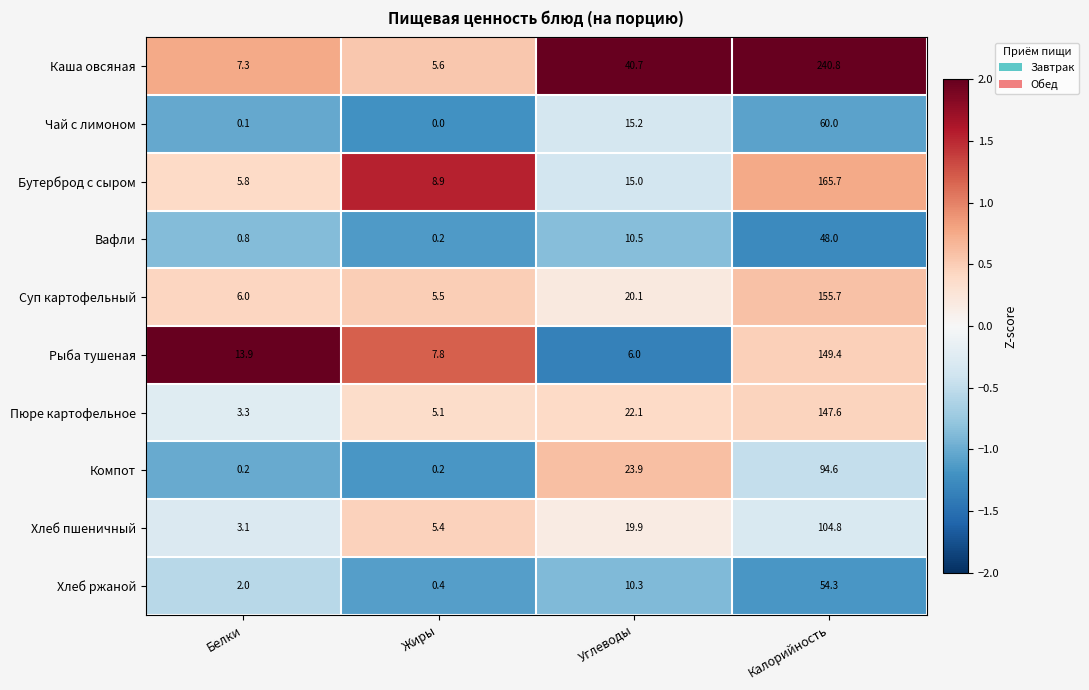

True or false: Хлеб ржаной has a value of 88.1 at Калорийность.

False